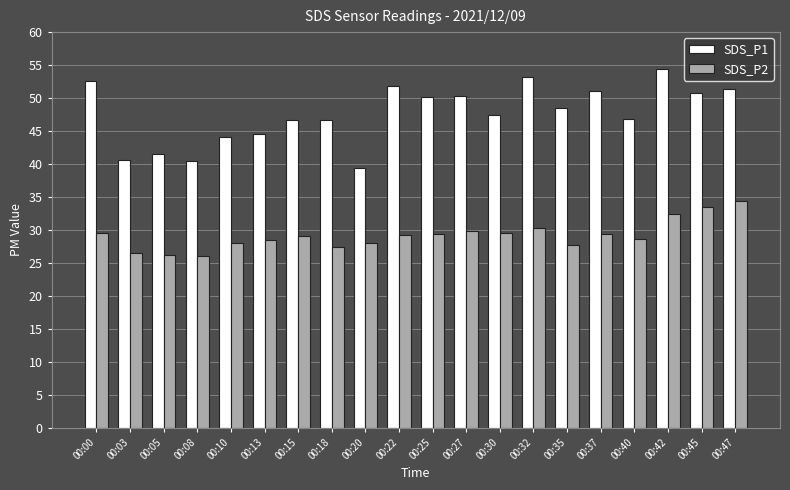

Is it true that SDS_P2 equals 28.0 at 00:20?

True